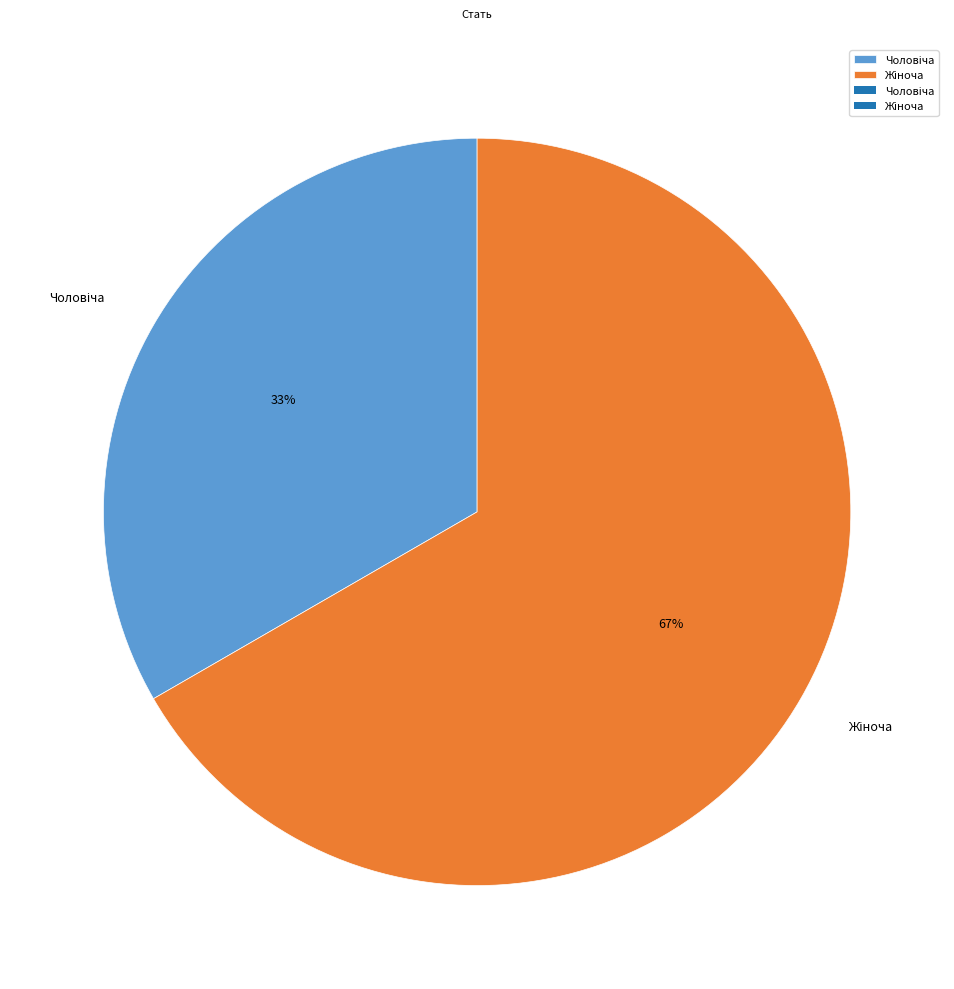

Is there any slice that represents more than half of the pie?

Yes